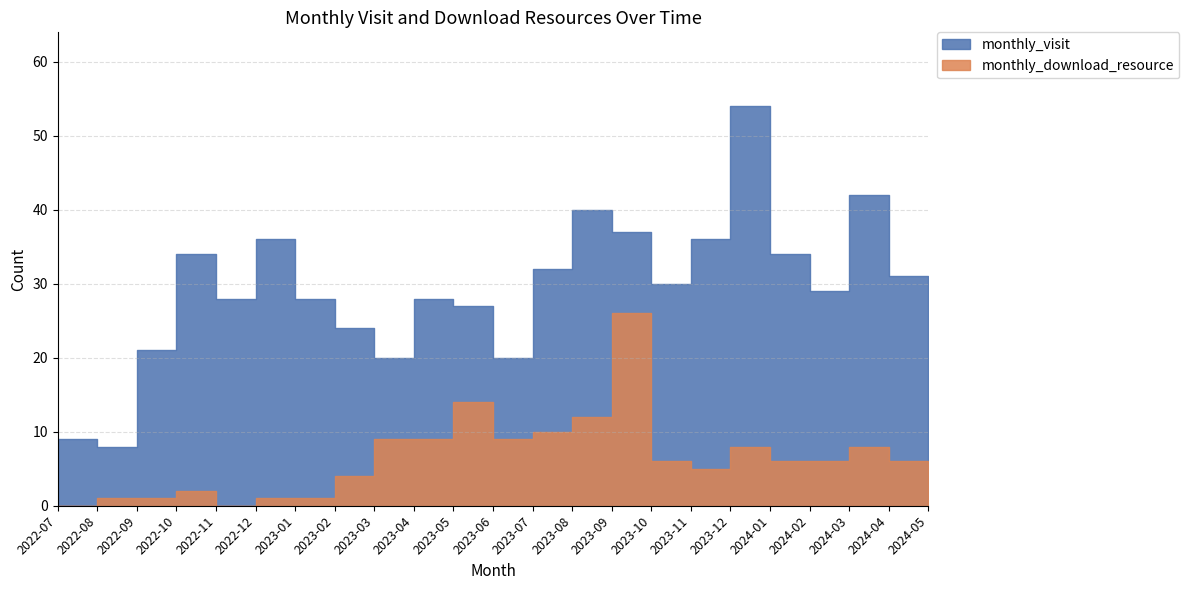

In monthly_visit, how many points are higher than both neighbors (excluding endpoints)?

6